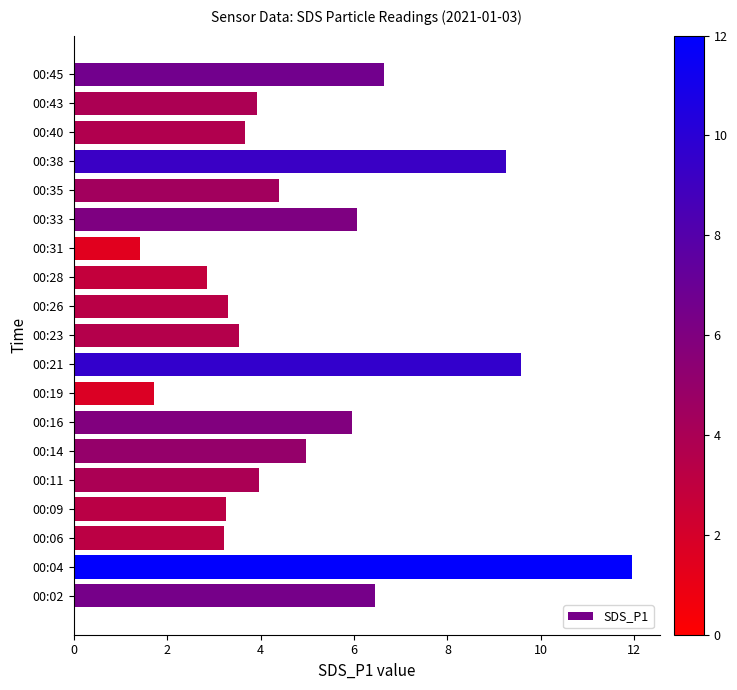

Which label corresponds to the largest value in the chart?

00:04